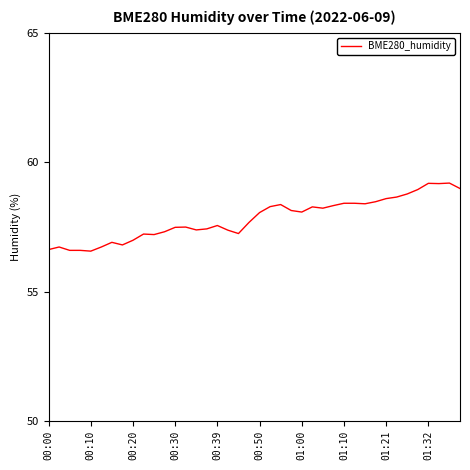

What is the minimum value shown in the chart?

56.6